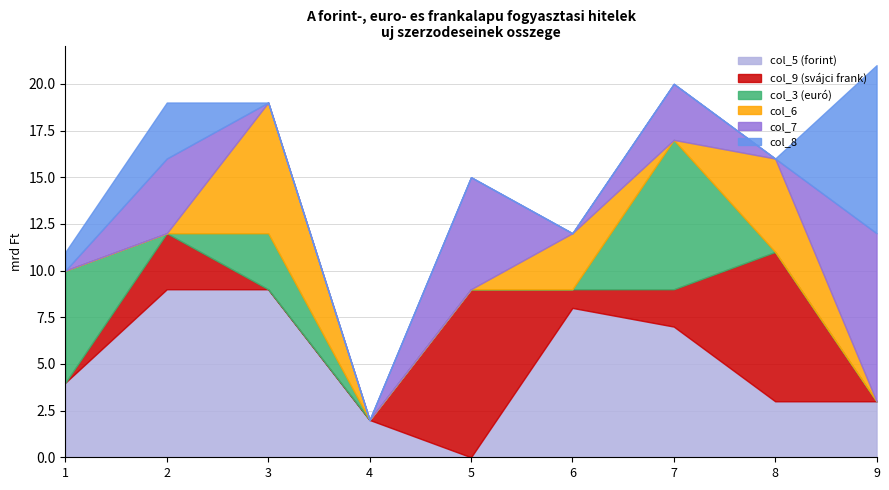

True or false: col_6 has a value of 10 at 3.

False